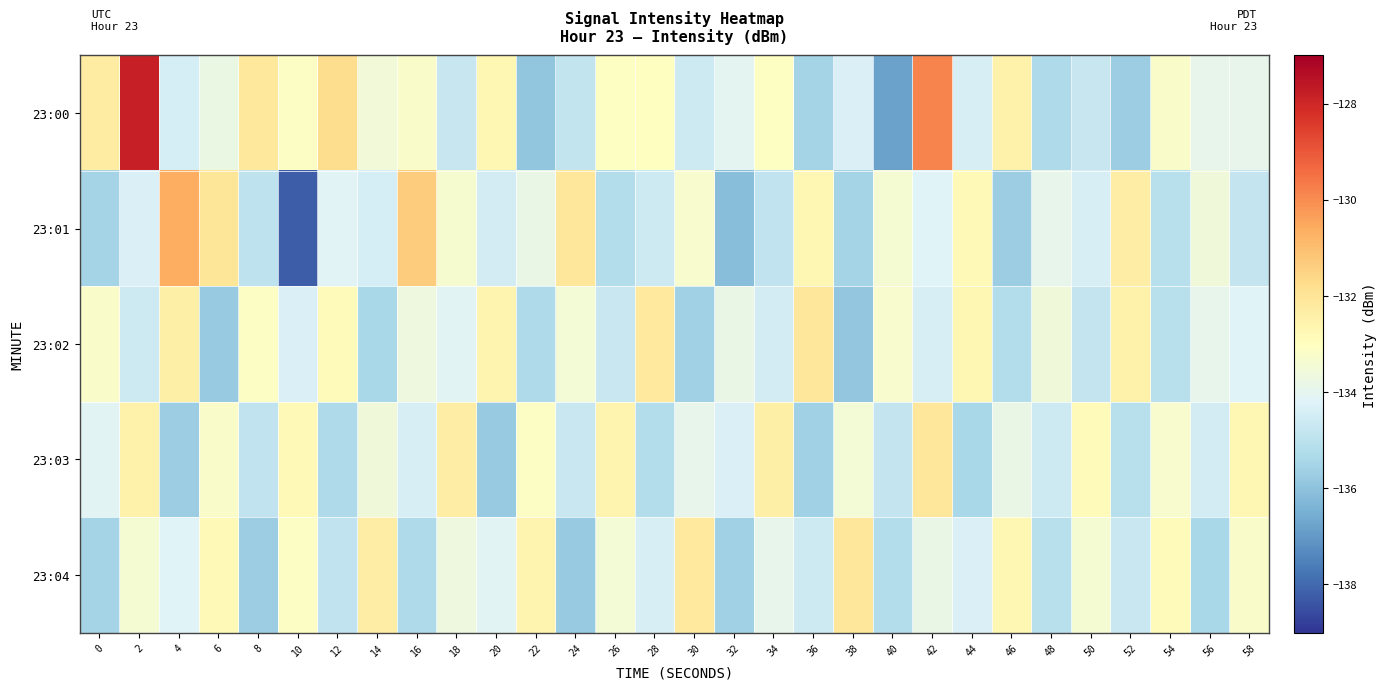

Count the number of categories in the chart.

30